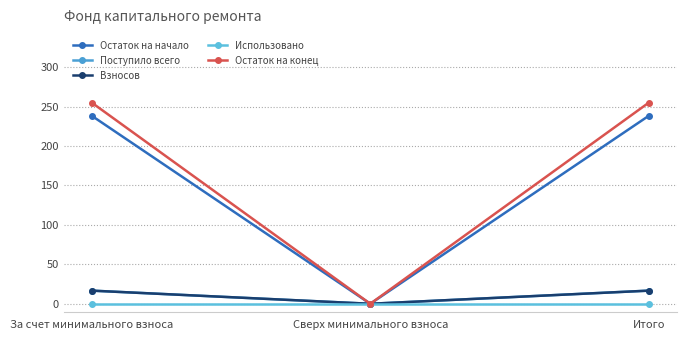

What is the total value across all series at Итого?

527.0